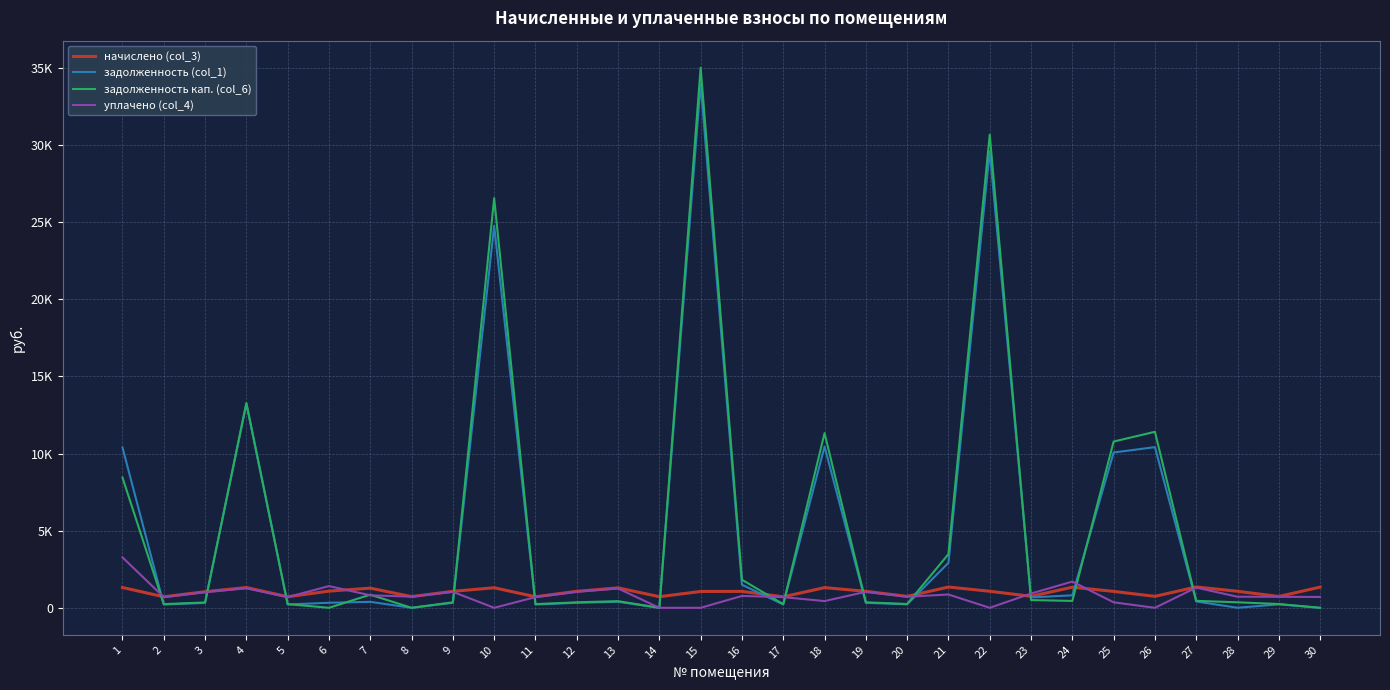

What are all the series names shown in the legend?

начислено (col_3), задолженность (col_1), задолженность кап. (col_6), уплачено (col_4)